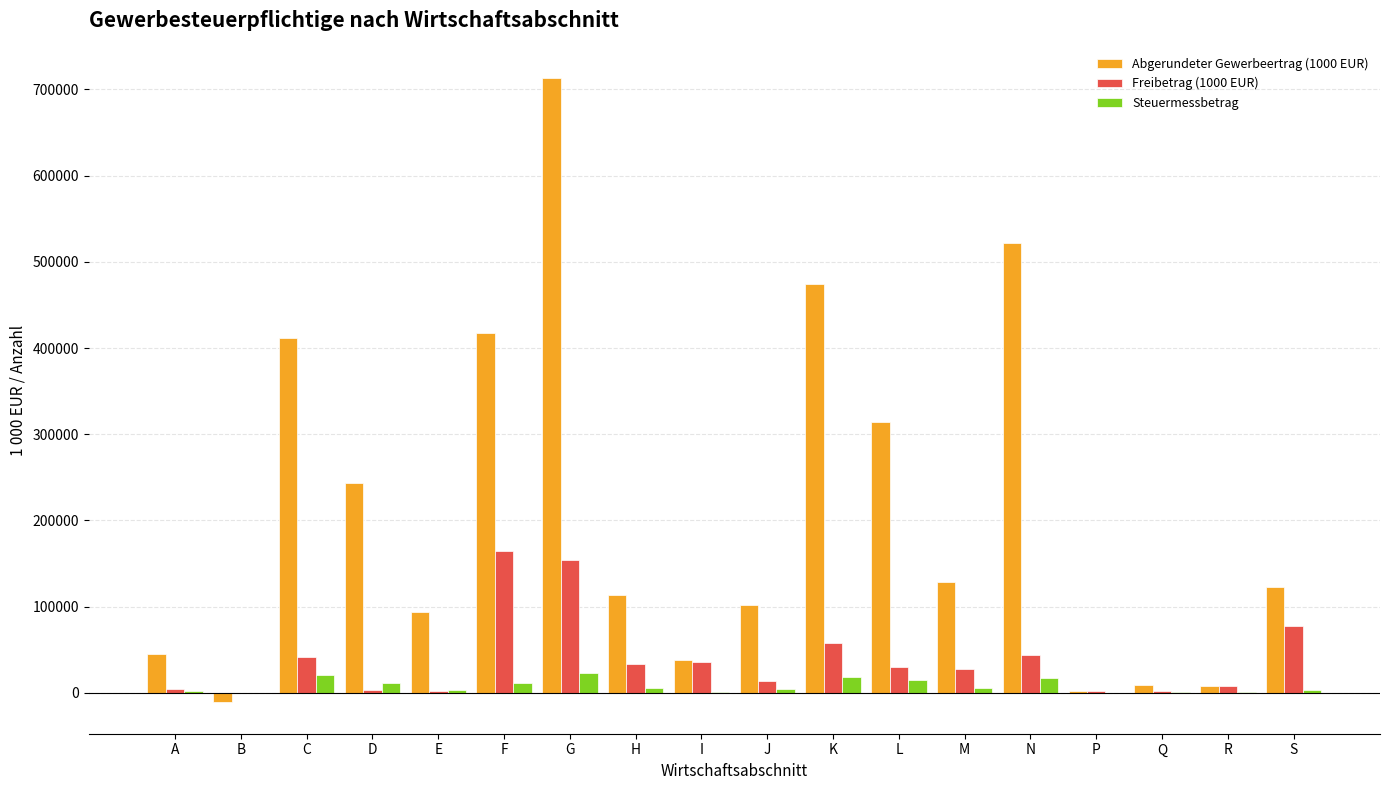

The Freibetrag (1000 EUR) series shows 58272 at H. True or false?

False